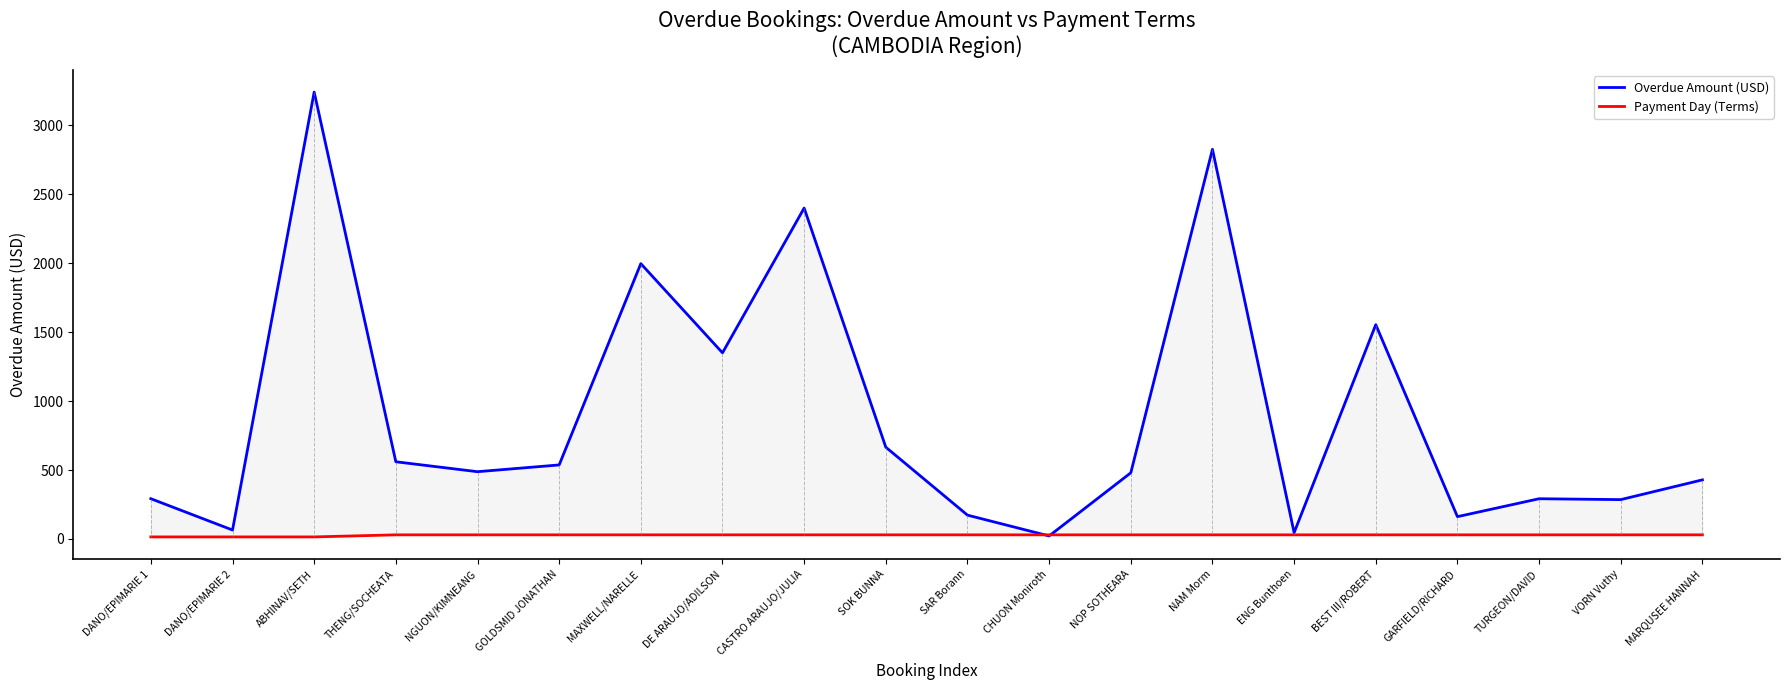

What are all the series names shown in the legend?

Overdue Amount (USD), Payment Day (Terms)